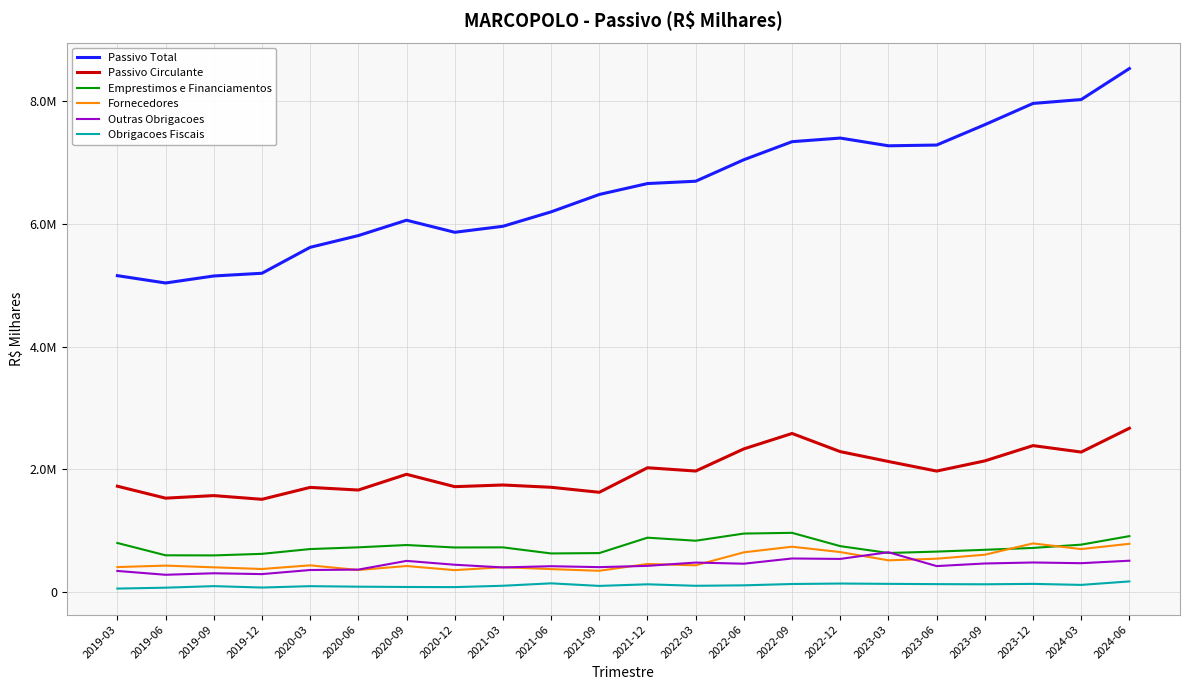

What is the greatest value displayed?

8527515